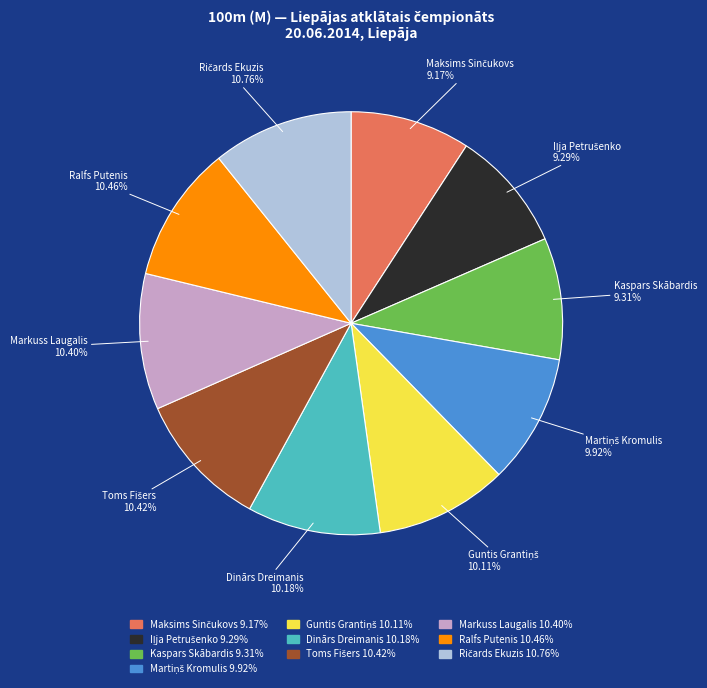

Count the number of slices in the pie.

10